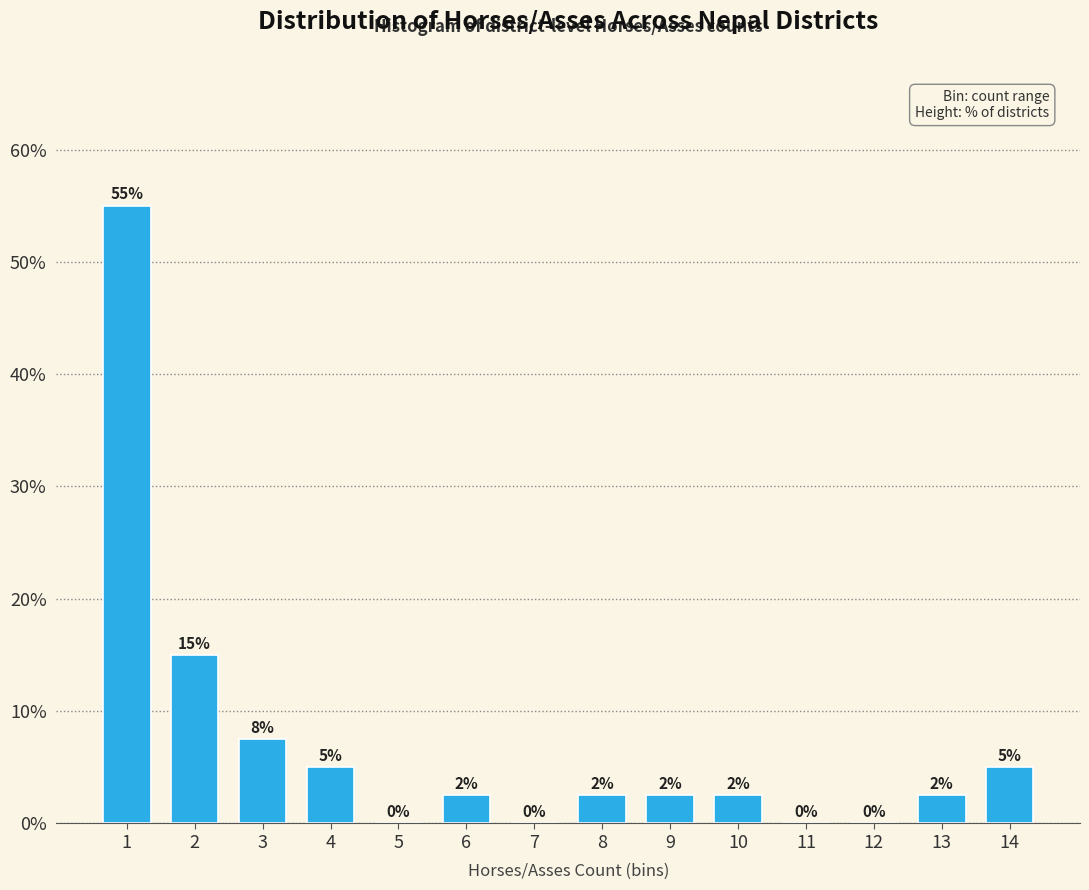

What is the approximate value at 1?

55.0